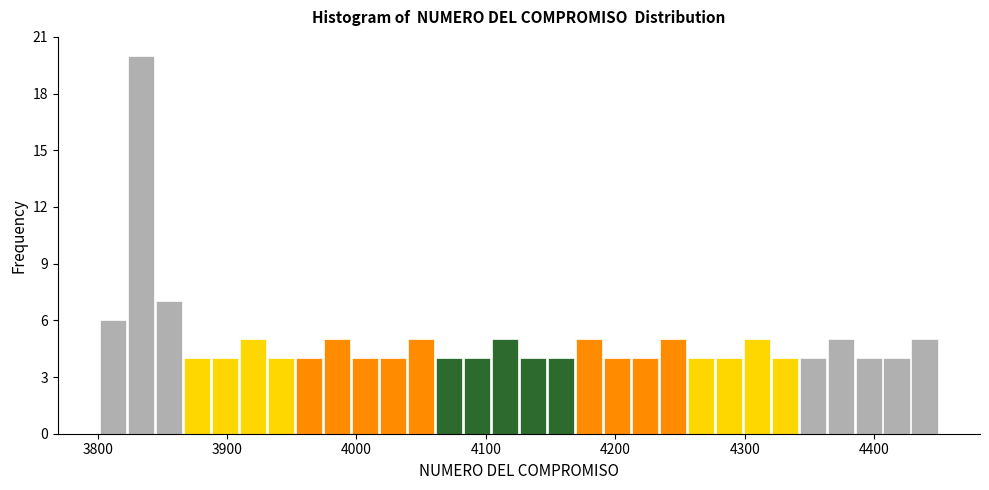

Around what value on the x-axis is the tallest bar? Give the approximate position of its centre, as read against the axis.

3830